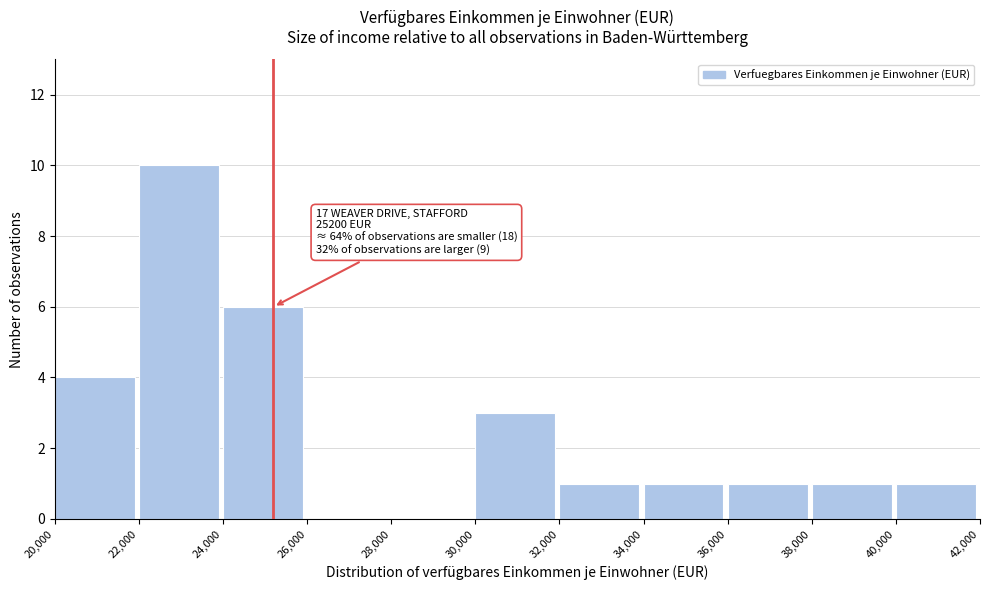

Which range on the x-axis has the tallest bar?

22,000 to 24,000